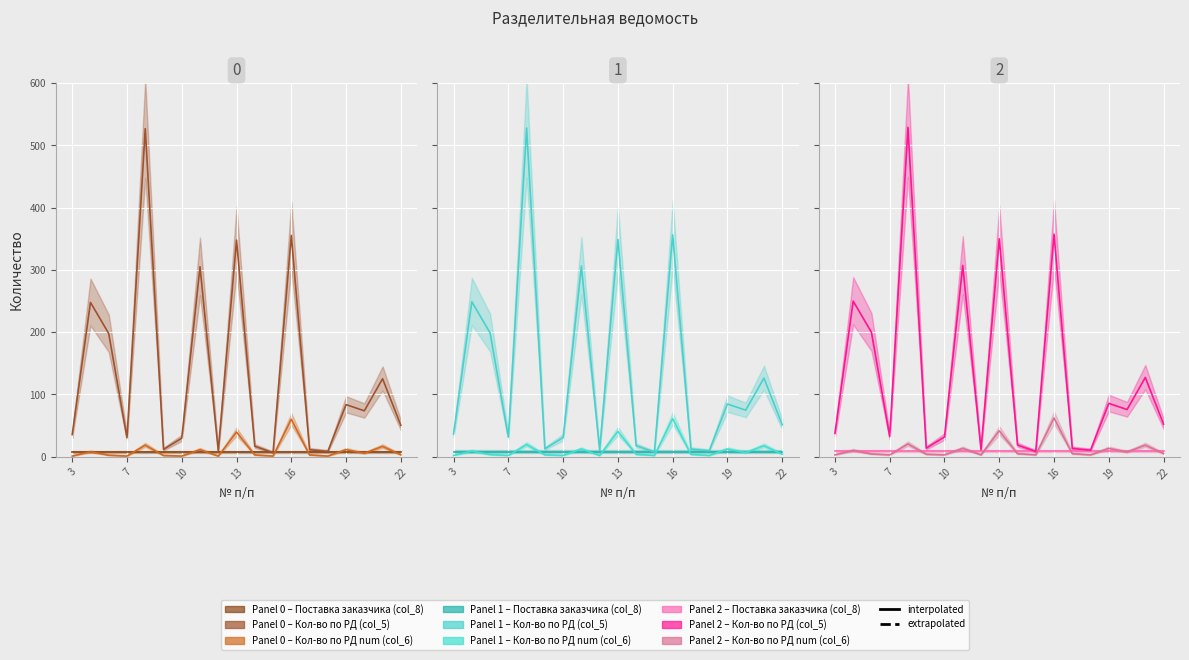

At which label is Кол-во по РД num (col_6) closest to 30?

13